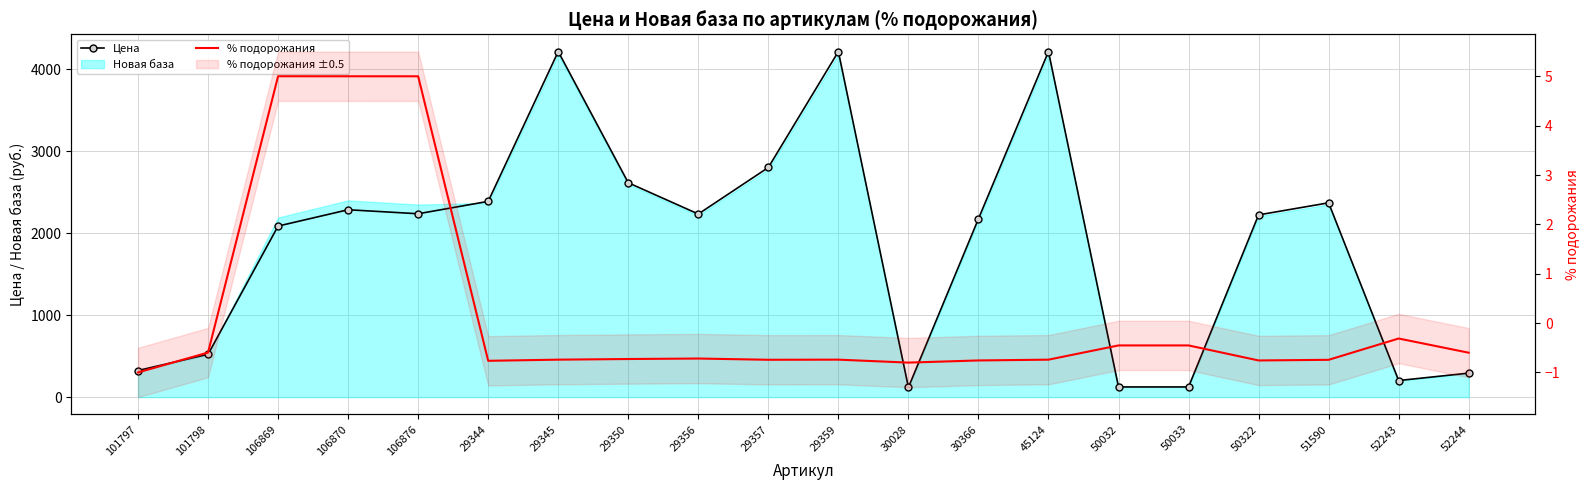

What is the spread (max minus min) of values at 29344?

2390.7